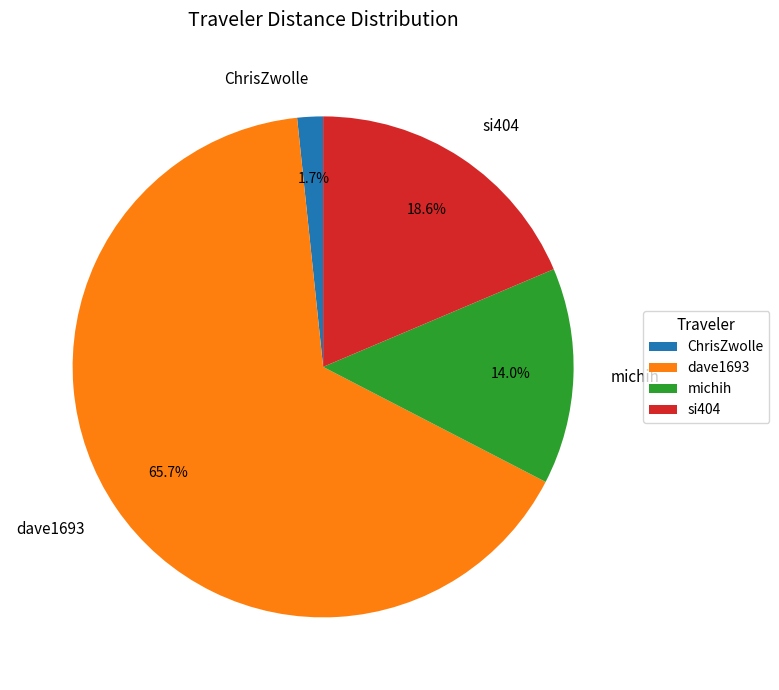

Which slice is the smallest?

ChrisZwolle